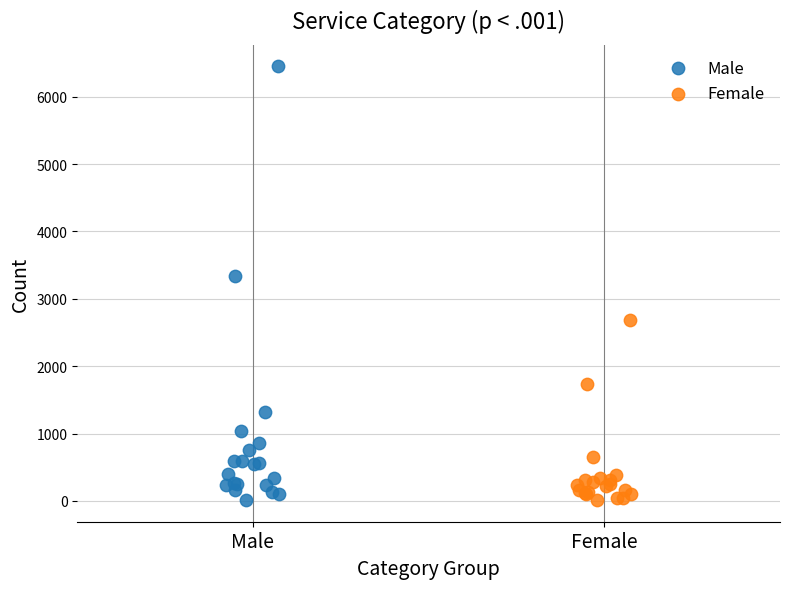

Which series contains the highest Y value?

Male